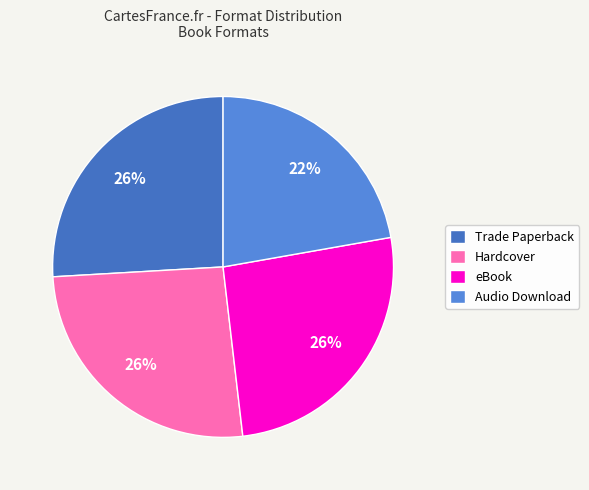

How many segments does this pie chart have?

4